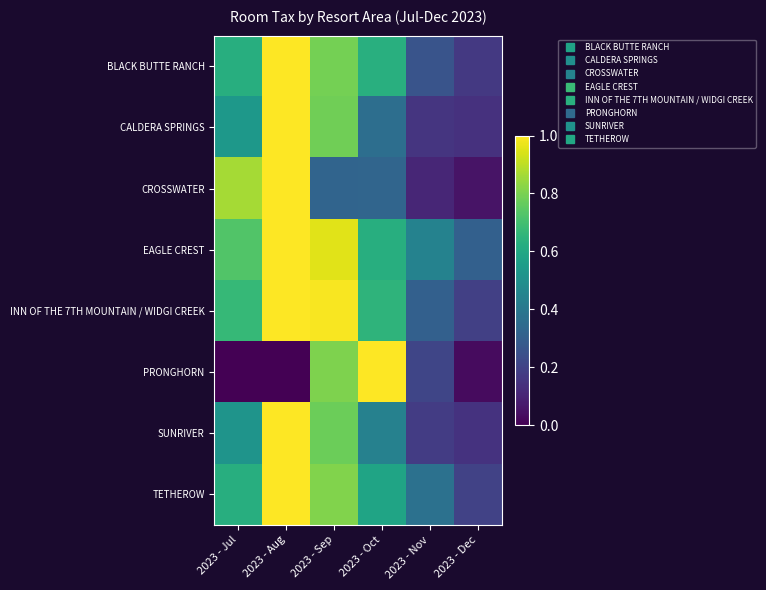

Rank the series at 2023 - Sep from highest to lowest value.

INN OF THE 7TH MOUNTAIN / WIDGI CREEK, EAGLE CREST, TETHEROW, PRONGHORN, BLACK BUTTE RANCH, CALDERA SPRINGS, SUNRIVER, CROSSWATER